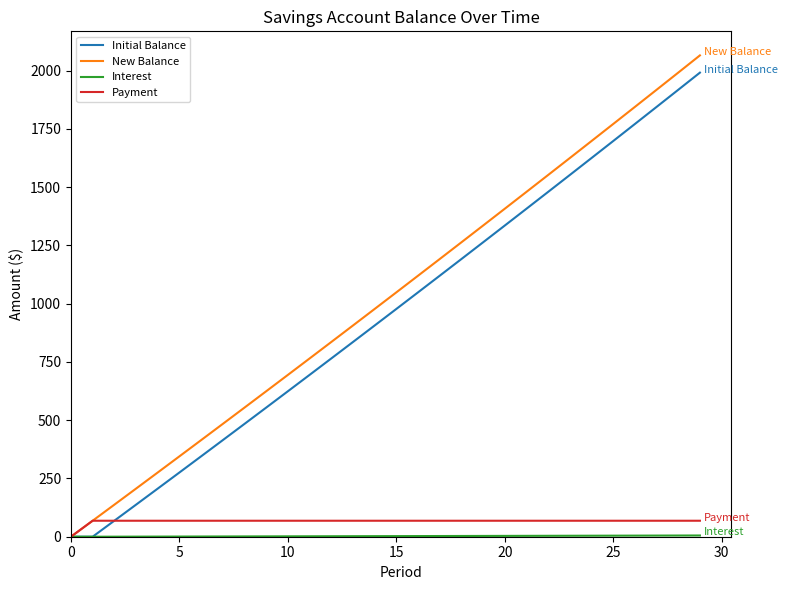

What is the maximum value for Initial Balance?

1991.3